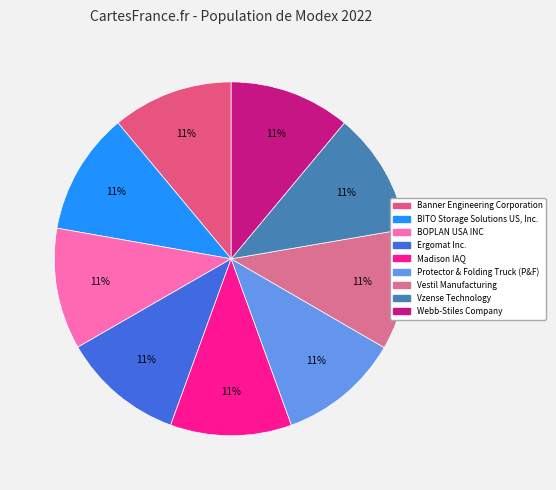

Do Webb-Stiles Company and Protector & Folding Truck (P&F) together represent more than half of the pie?

No